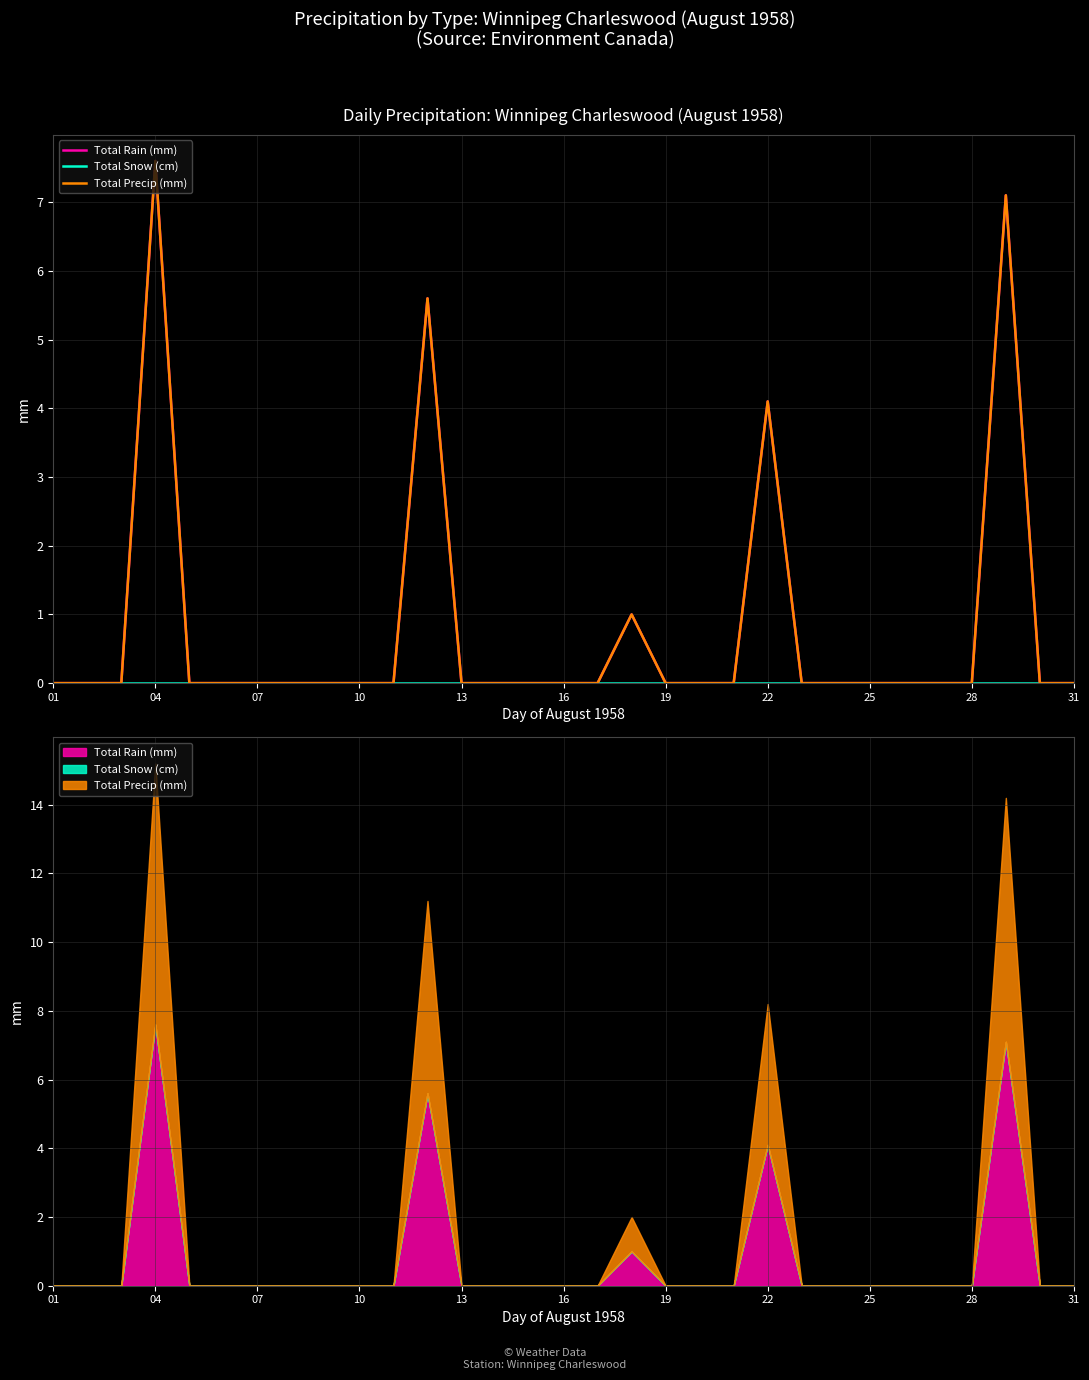

Which series has the widest spread of values?

Total Rain (mm)